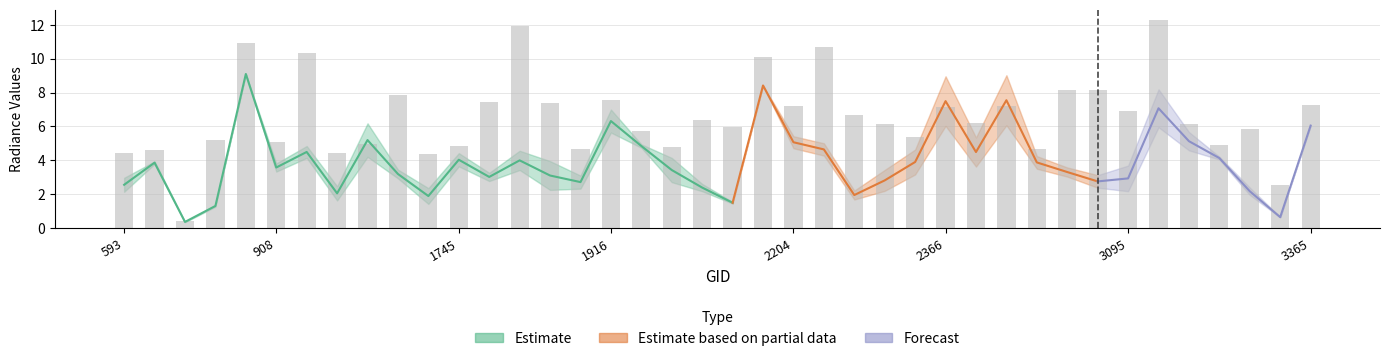

Where does the dnbrad series first go above 5?

872